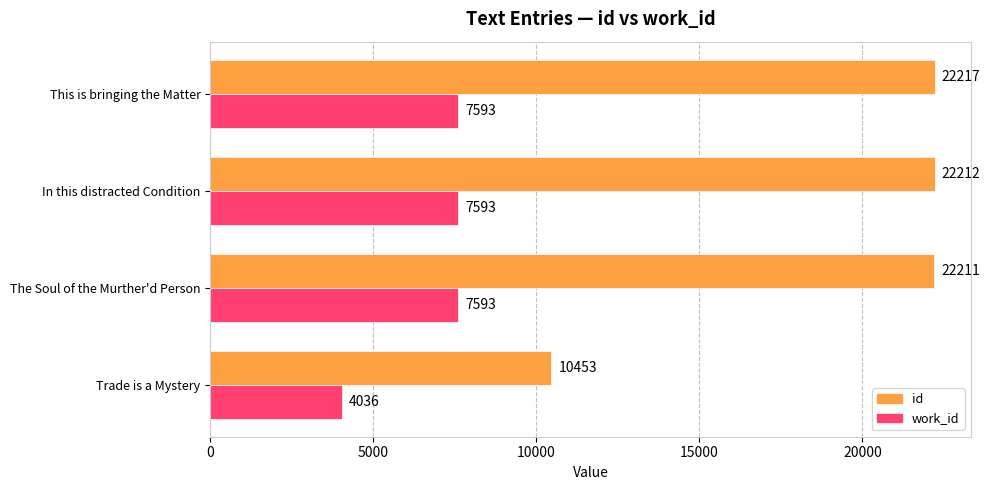

How many series are shown in this chart?

2